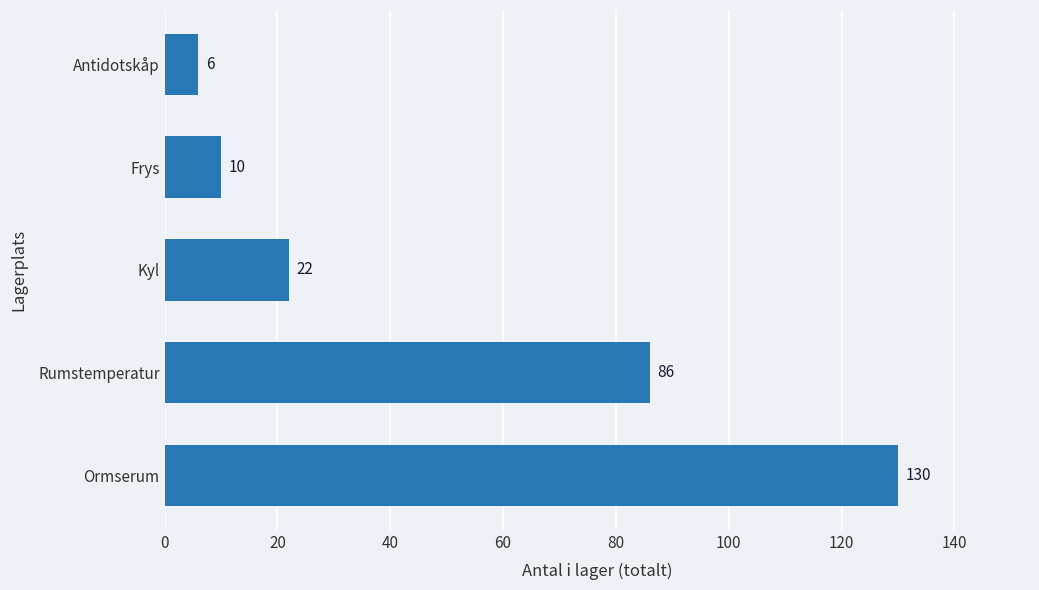

Does the chart contain stacked bars?

No